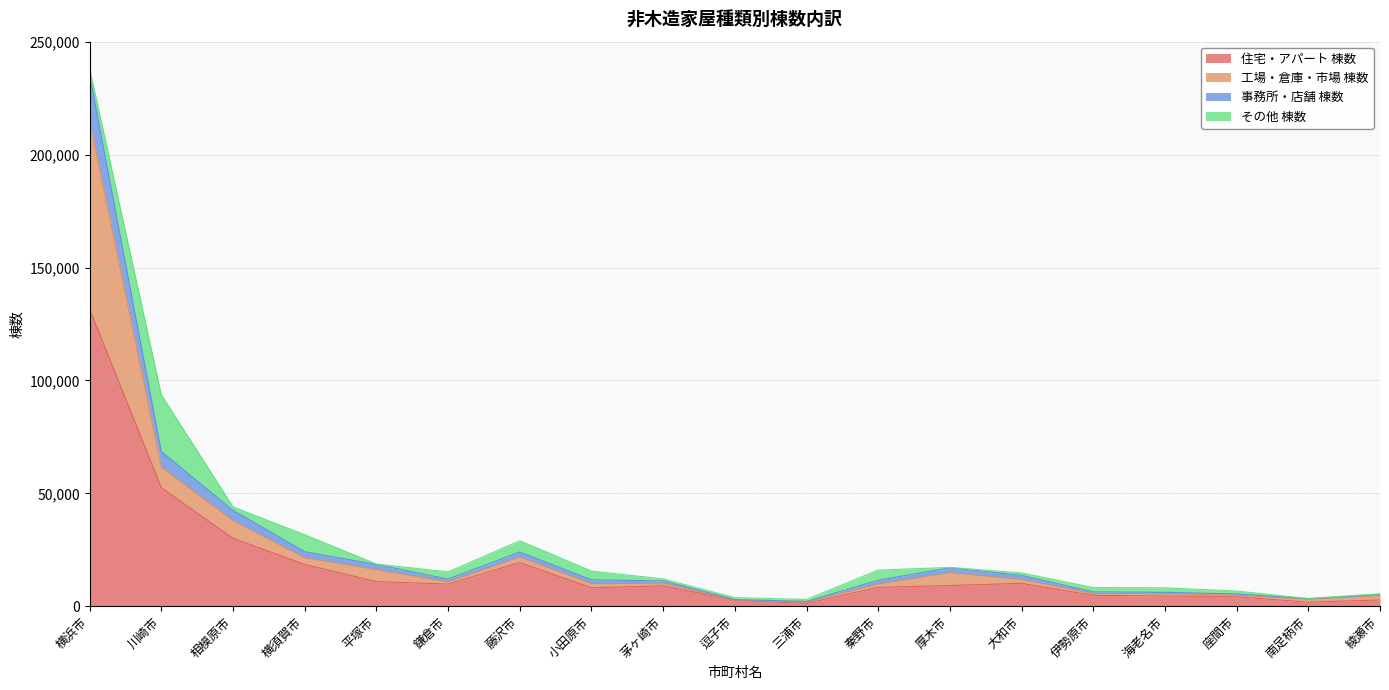

At which label is 住宅・アパート 棟数 closest to 66412?

川崎市